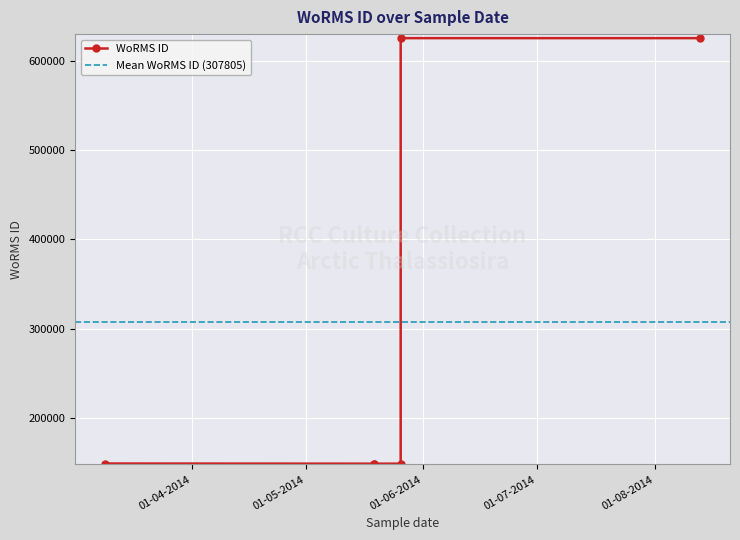

What is the label of the 5th point from the left?

19-05-2014